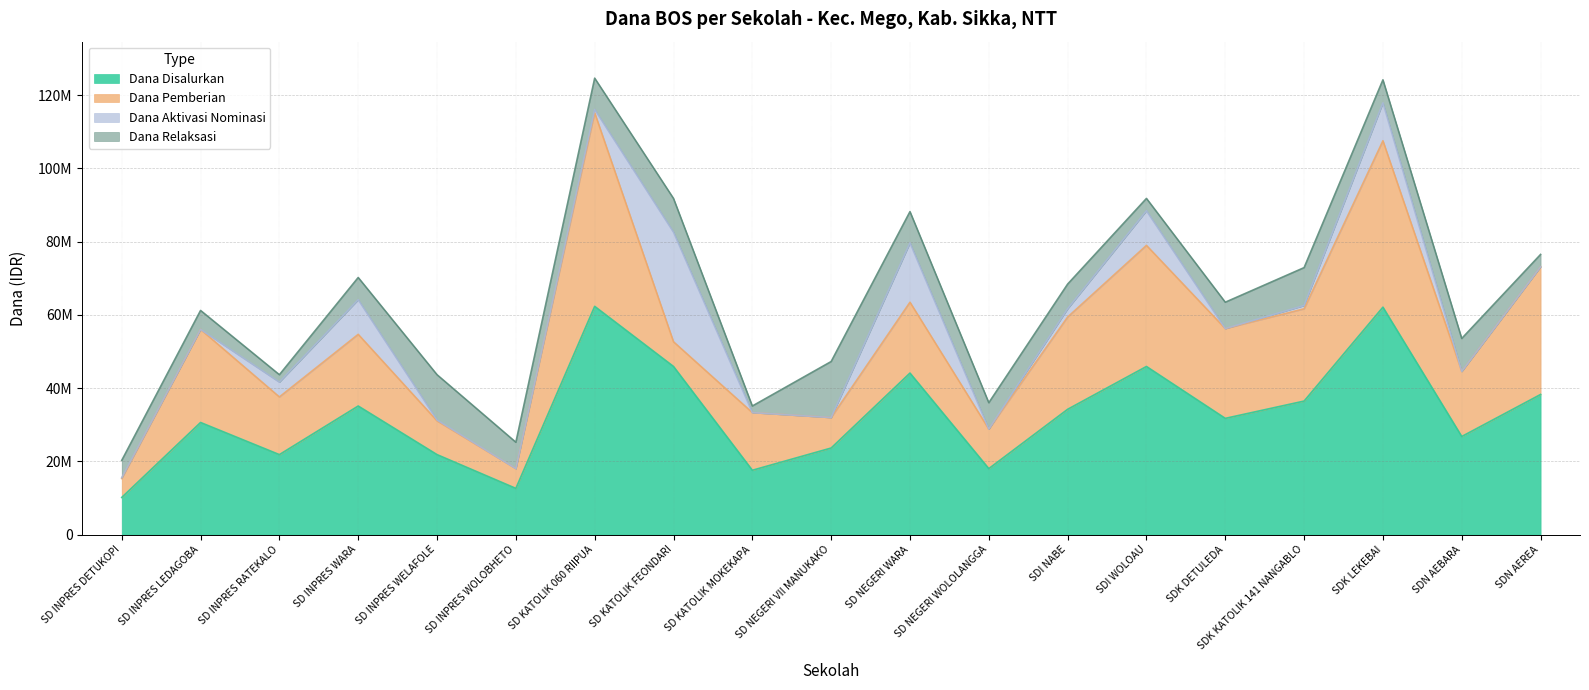

Reading right to left, what are all the values shown in this chart?

Dana Disalurkan: 38250000	26775000	62100000	36450000	31725000	45900000	34200000	18000000	44100000	23625000	17550000	45900000	62325000	12600000	21825000	35100000	21825000	30600000	10125000
Dana Pemberian: 34875000	17775000	45450000	25200000	24525000	33075000	25200000	10800000	19350000	8325000	15750000	6750000	52875000	5400000	9225000	19575000	15750000	25425000	5175000
Dana Aktivasi Nominasi: 0	0	10350000	900000	0	9450000	2250000	0	16200000	0	0	29925000	900000	0	225000	9450000	4050000	0	225000
Dana Relaksasi: 3375000	9000000	6300000	10350000	7200000	3375000	6750000	7200000	8550000	15300000	1800000	9225000	8550000	7200000	12375000	6075000	2025000	5175000	4725000